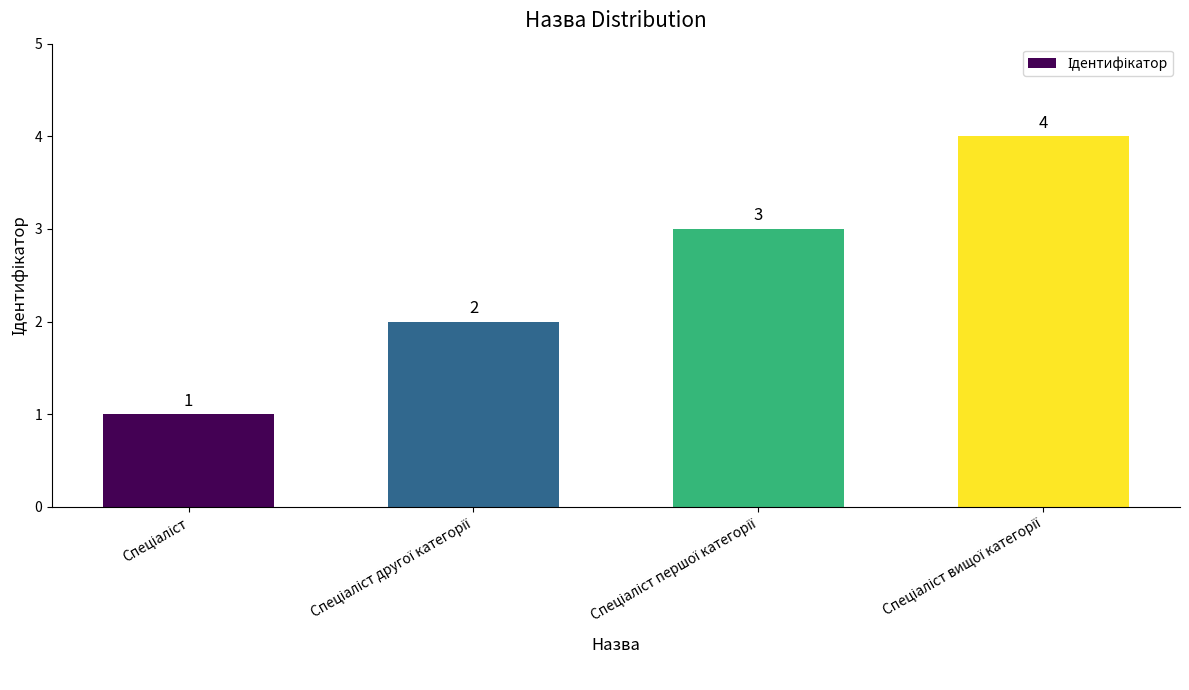

How many values are between 2 and 4?

3